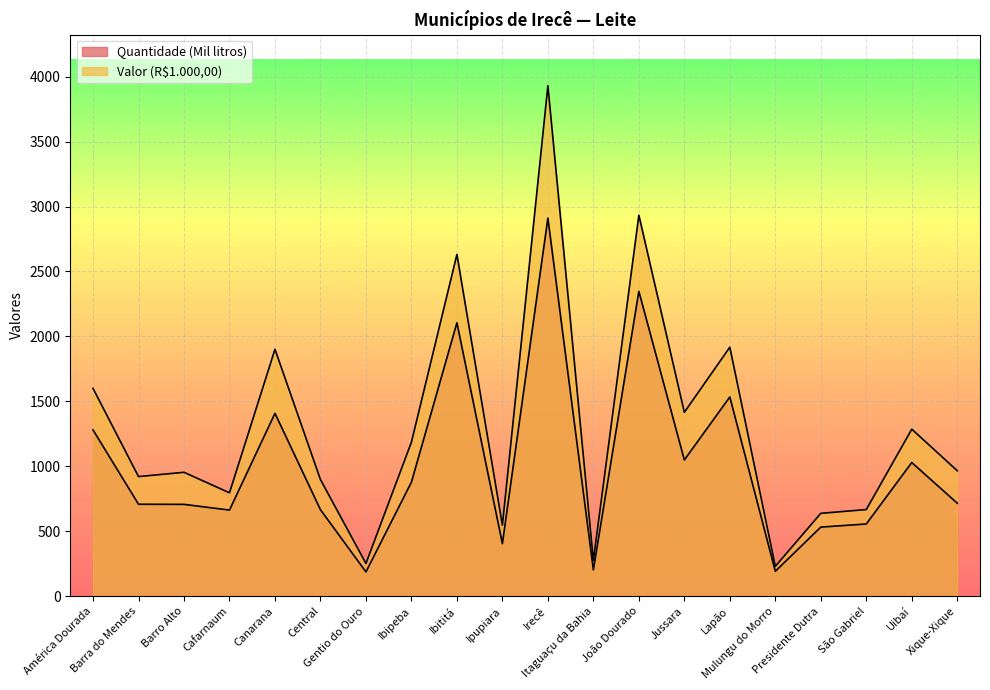

At which category is the sum across all series the highest?

Irecê